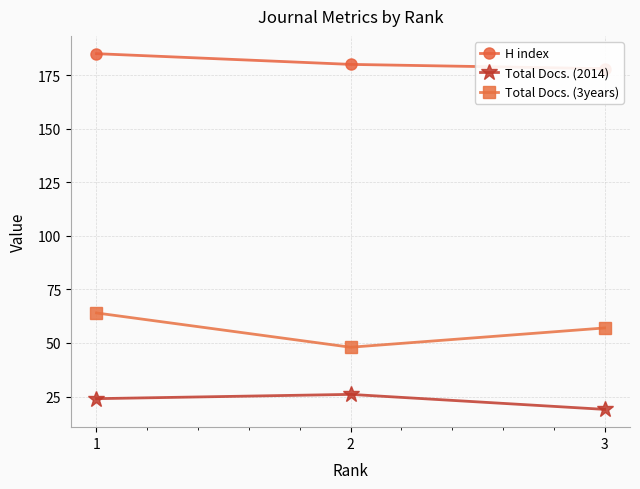

Which series has the largest range (max minus min)?

Total Docs. (3years)